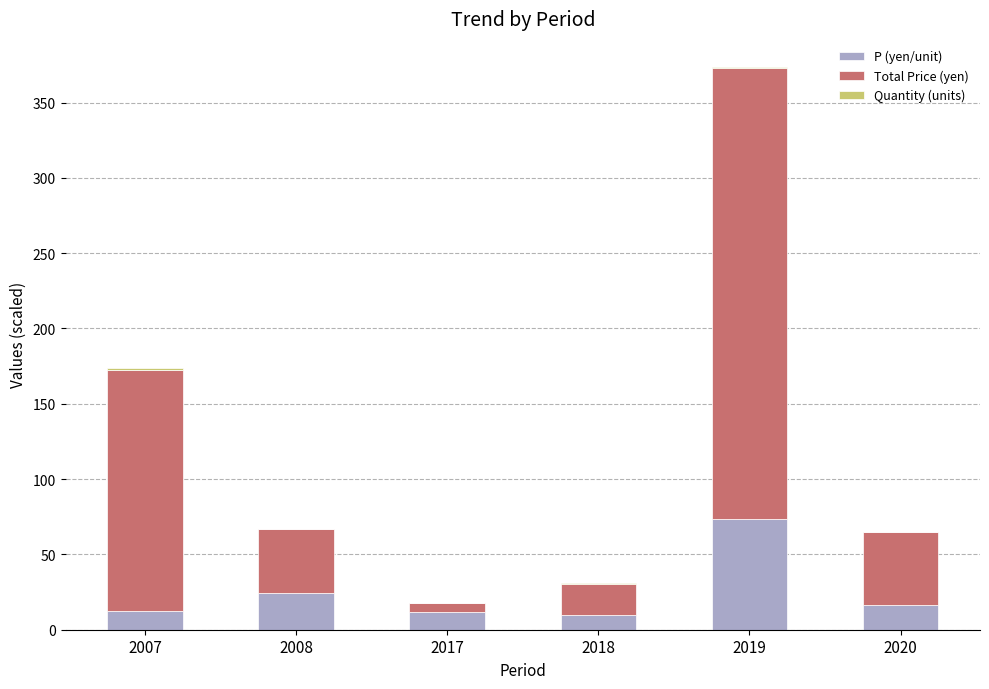

What is the highest value of the P (yen/unit) series?

73.2